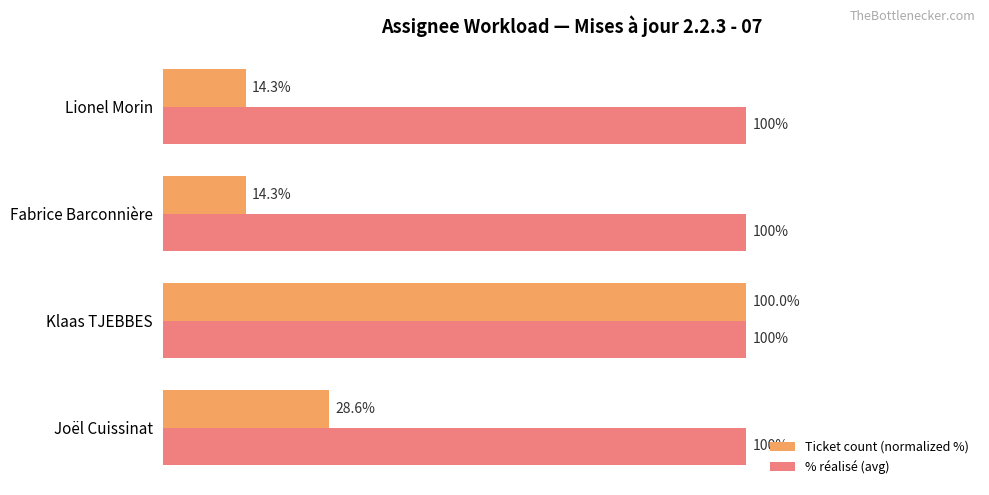

Rank the series by their average value, from highest to lowest.

% réalisé (avg), Ticket count (normalized %)